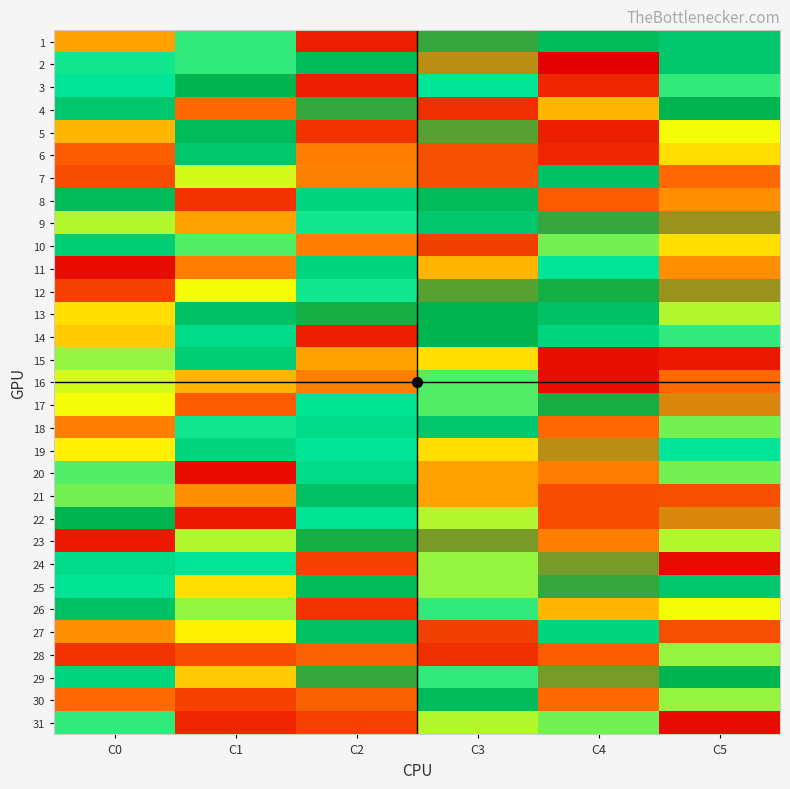

Reading right to left, transcribe all the data shown in this chart.

1: C5=28.0	C4=30.0	C3=33.0	C2=45.0	C1=22.0	C0=11.0
2: C5=28.0	C4=47.0	C3=37.0	C2=30.0	C1=22.0	C0=23.0
3: C5=22.0	C4=3.0	C3=23.5	C2=45.0	C1=31.0	C0=23.5
4: C5=31.0	C4=12.0	C3=44.0	C2=33.0	C1=8.0	C0=28.0
5: C5=16.0	C4=45.0	C3=34.0	C2=4.0	C1=30.0	C0=12.0
6: C5=14.0	C4=3.0	C3=42.0	C2=9.0	C1=28.0	C0=7.0
7: C5=8.0	C4=29.0	C3=42.0	C2=39.0	C1=17.0	C0=6.0
8: C5=10.0	C4=7.0	C3=30.0	C2=26.0	C1=4.0	C0=30.0
9: C5=36.0	C4=33.0	C3=28.0	C2=23.0	C1=11.0	C0=18.0
10: C5=14.0	C4=20.0	C3=43.0	C2=9.0	C1=21.0	C0=27.0
11: C5=10.0	C4=23.5	C3=12.0	C2=26.0	C1=9.0	C0=1.0
12: C5=36.0	C4=32.0	C3=34.0	C2=23.0	C1=16.0	C0=5.0
13: C5=18.0	C4=29.0	C3=31.0	C2=32.0	C1=29.0	C0=14.0
14: C5=22.0	C4=26.0	C3=31.0	C2=45.0	C1=25.0	C0=13.0
15: C5=2.0	C4=46.0	C3=14.0	C2=11.0	C1=27.0	C0=19.0
16: C5=8.0	C4=46.0	C3=21.0	C2=39.0	C1=12.0	C0=17.0
17: C5=38.0	C4=32.0	C3=21.0	C2=24.0	C1=7.0	C0=16.0
18: C5=20.0	C4=8.0	C3=28.0	C2=25.0	C1=23.0	C0=9.0
19: C5=23.5	C4=37.0	C3=14.0	C2=23.5	C1=26.0	C0=15.0
20: C5=20.0	C4=9.0	C3=11.0	C2=25.0	C1=1.0	C0=21.0
21: C5=42.0	C4=6.0	C3=11.0	C2=29.0	C1=10.0	C0=20.0
22: C5=38.0	C4=6.0	C3=18.0	C2=24.0	C1=2.0	C0=31.0
23: C5=18.0	C4=9.0	C3=35.0	C2=32.0	C1=18.0	C0=2.0
24: C5=1.0	C4=35.0	C3=19.0	C2=5.0	C1=23.5	C0=25.0
25: C5=28.0	C4=33.0	C3=19.0	C2=30.0	C1=14.0	C0=24.0
26: C5=16.0	C4=12.0	C3=22.0	C2=4.0	C1=19.0	C0=29.0
27: C5=42.0	C4=26.0	C3=43.0	C2=29.0	C1=15.0	C0=10.0
28: C5=19.0	C4=7.0	C3=44.0	C2=41.0	C1=6.0	C0=4.0
29: C5=31.0	C4=35.0	C3=22.0	C2=33.0	C1=13.0	C0=26.0
30: C5=19.0	C4=8.0	C3=30.0	C2=41.0	C1=5.0	C0=8.0
31: C5=1.0	C4=20.0	C3=18.0	C2=5.0	C1=3.0	C0=22.0